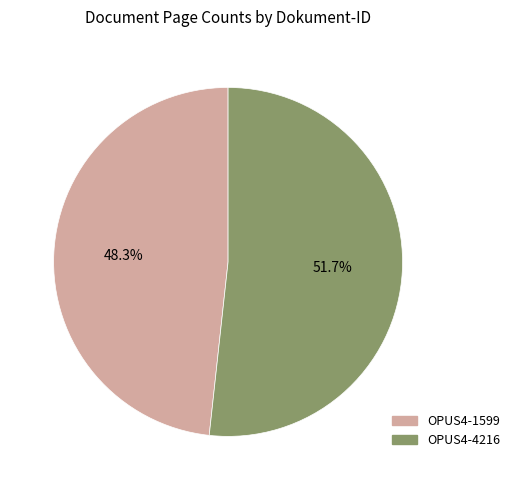

What is the largest slice in the pie chart?

OPUS4-4216